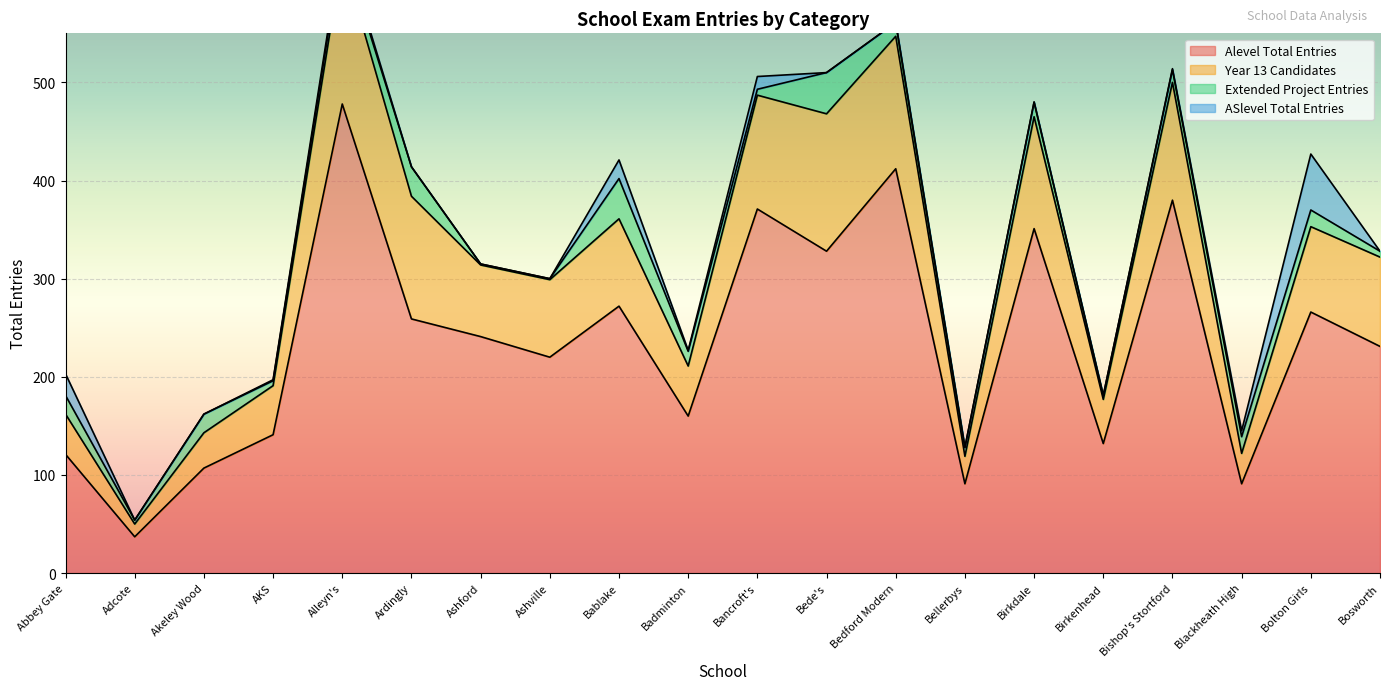

True or false: Year 13 Candidates and Alevel Total Entries cross at least once.

False